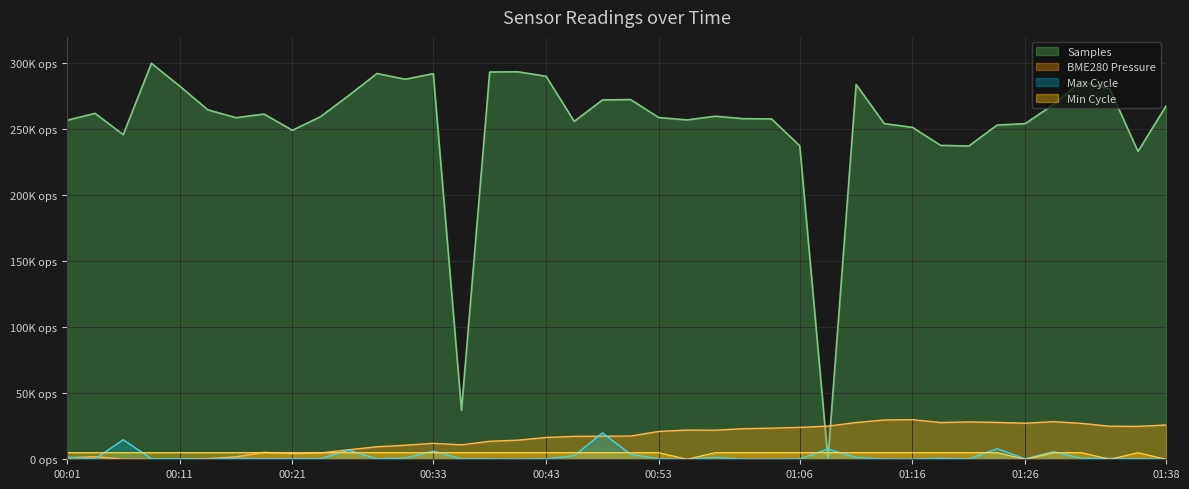

Which category has the lowest value across all series?

01:08